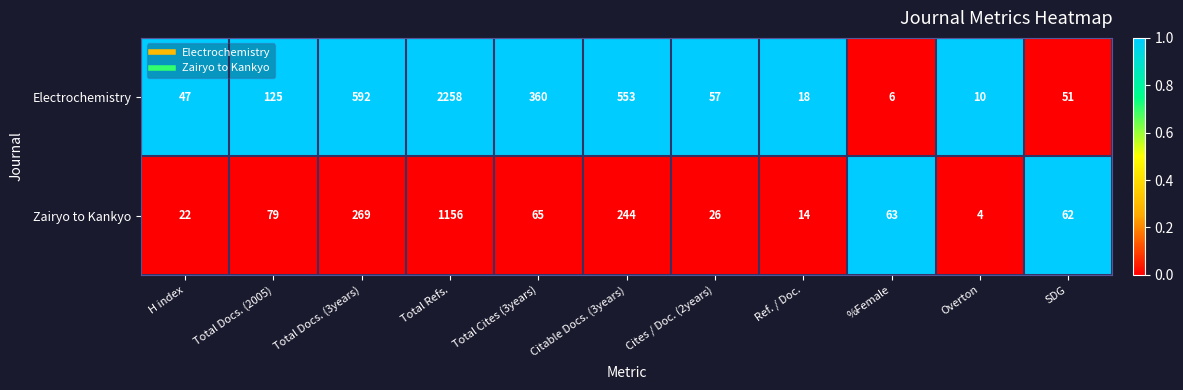

Reading left to right, transcribe all the data shown in this chart.

Electrochemistry: H index=47	Total Docs. (2005)=125	Total Docs. (3years)=592	Total Refs.=2258	Total Cites (3years)=360	Citable Docs. (3years)=553	Cites / Doc. (2years)=57	Ref. / Doc.=18	%Female=6	Overton=10	SDG=51
Zairyo to Kankyo: H index=22	Total Docs. (2005)=79	Total Docs. (3years)=269	Total Refs.=1156	Total Cites (3years)=65	Citable Docs. (3years)=244	Cites / Doc. (2years)=26	Ref. / Doc.=14	%Female=63	Overton=4	SDG=62